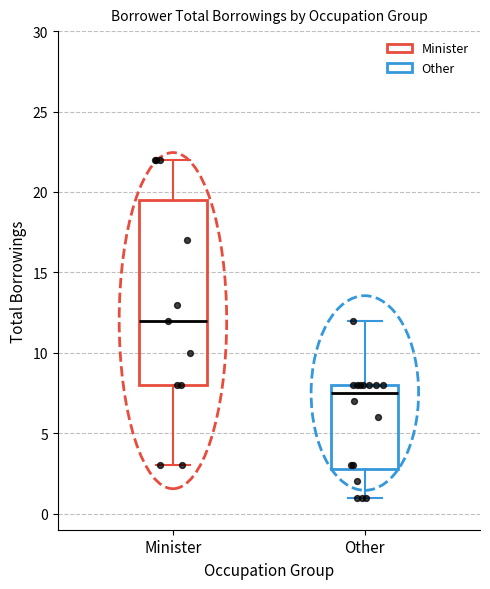

Reading left to right, transcribe this box plot: for each box, give where its median line is, the range the box spans, and where its two whiskers end, as read against the y-axis. The values are not printed on the chart, so give them approximately, as read against the axis.

Minister: median 12.0, box 8.0 to 19.5, whiskers 3.0 to 22.0
Other: median 7.5, box 3.0 to 8.0, whiskers 1.0 to 12.0